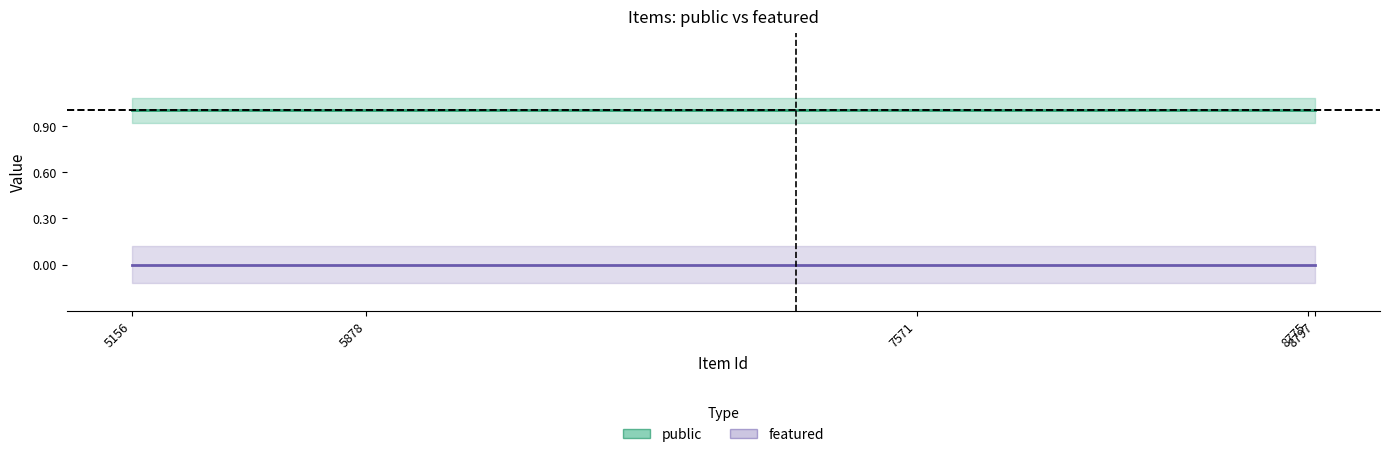

List the series in order of their peak value, highest first.

public, featured